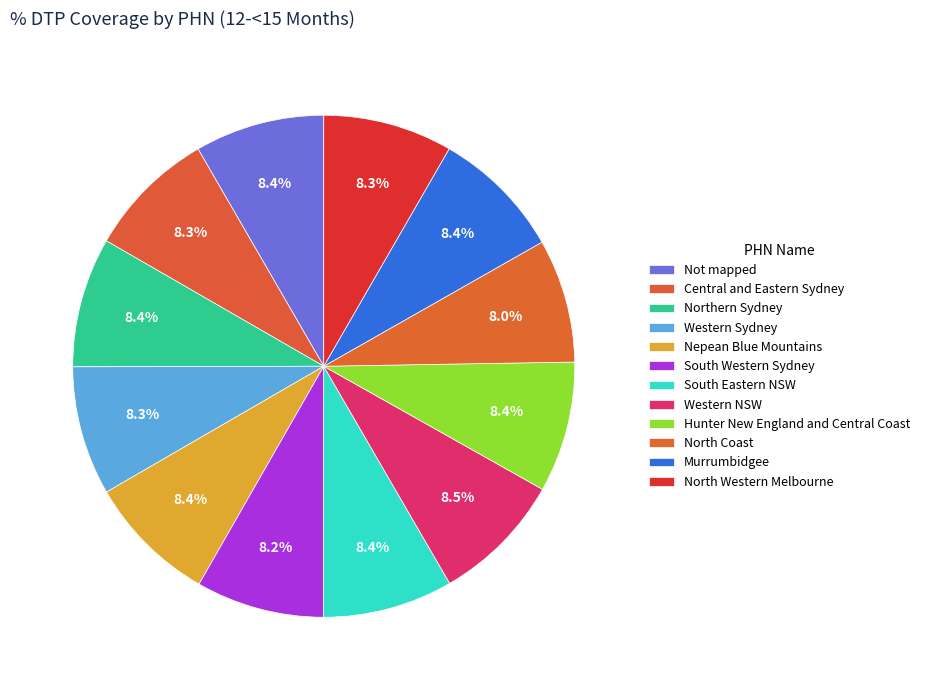

Does South Western Sydney account for over 50% of the chart?

No